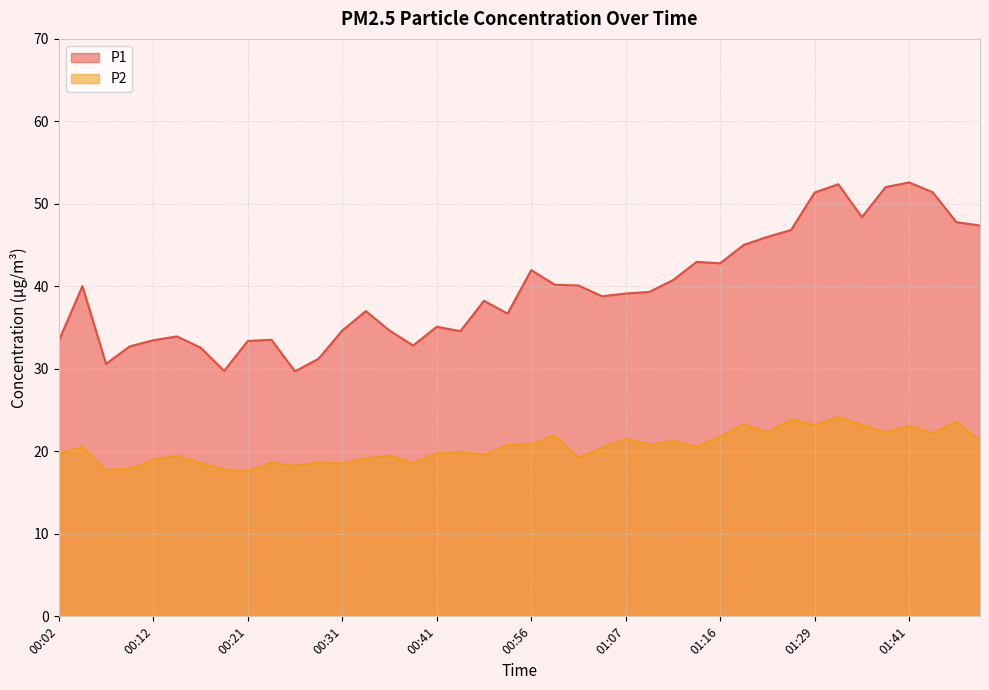

What is the average value of the P1 series?

39.6